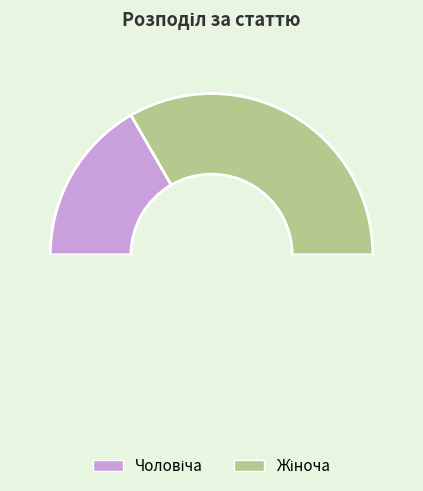

How many slices are in this pie chart?

3